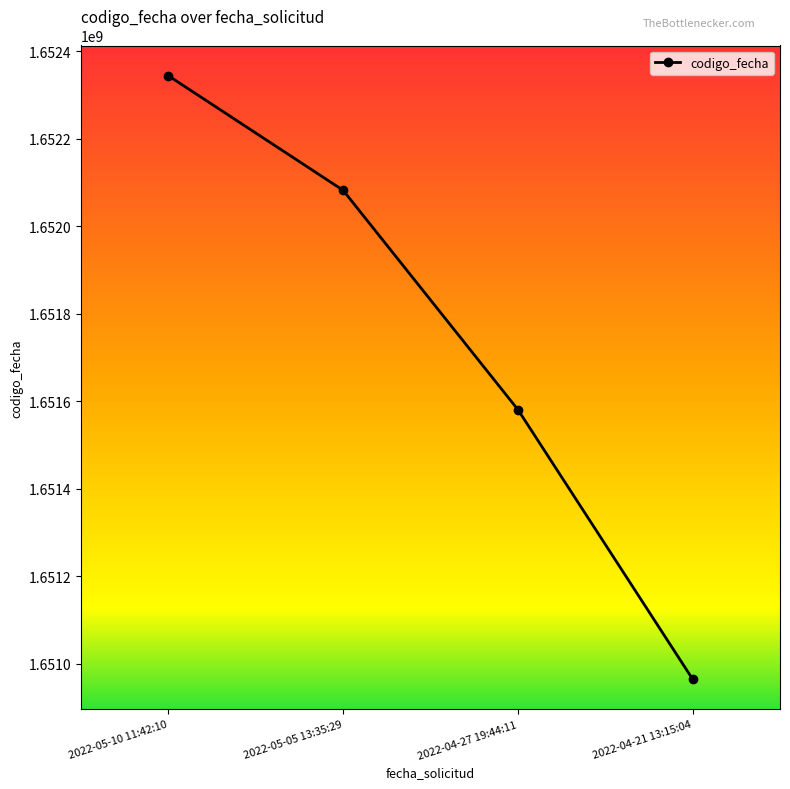

What is the difference between the second highest and second lowest values?

501489